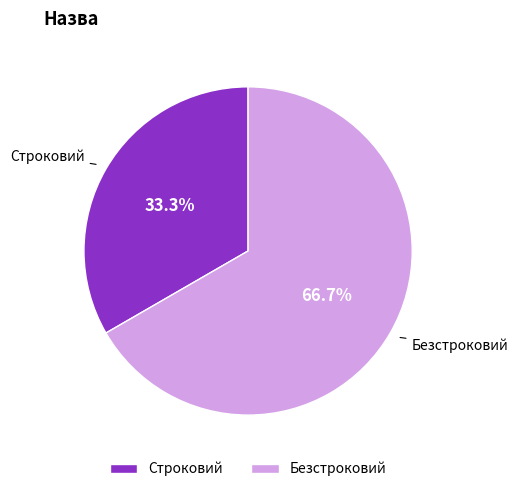

Approximately how many times larger is the value at Безстроковий compared to Строковий?

2.0